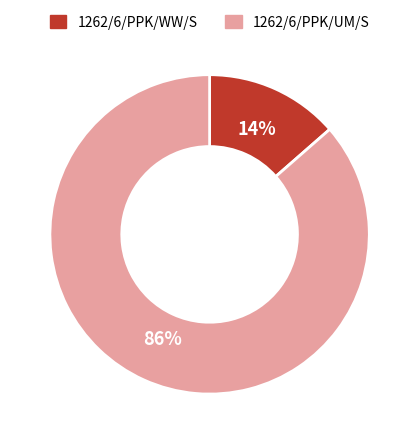

What is the majority slice?

1262/6/PPK/UM/S